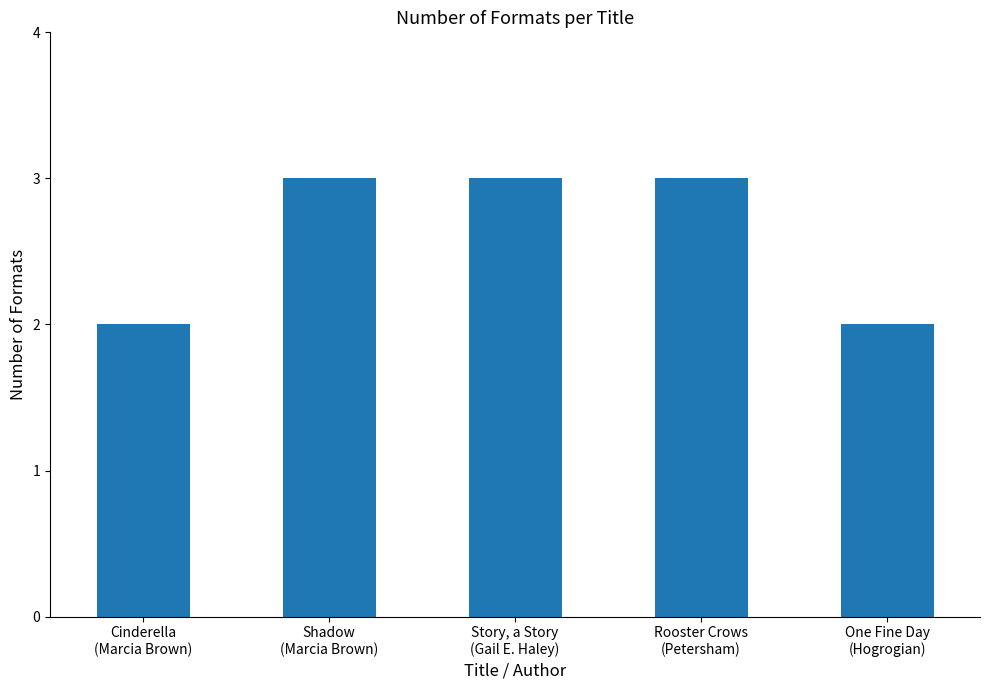

The value at One Fine Day
(Hogrogian) is 2. True or false?

True